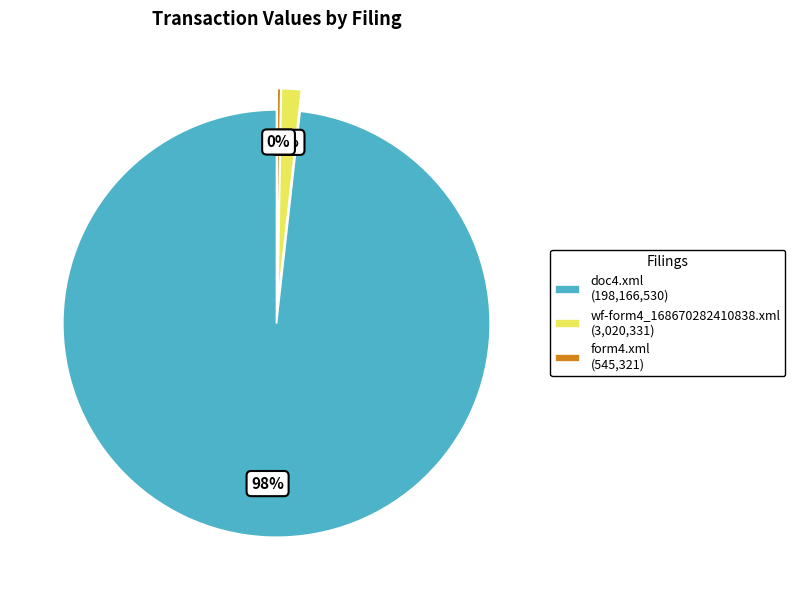

To the nearest percent, what is the average slice percentage?

33%